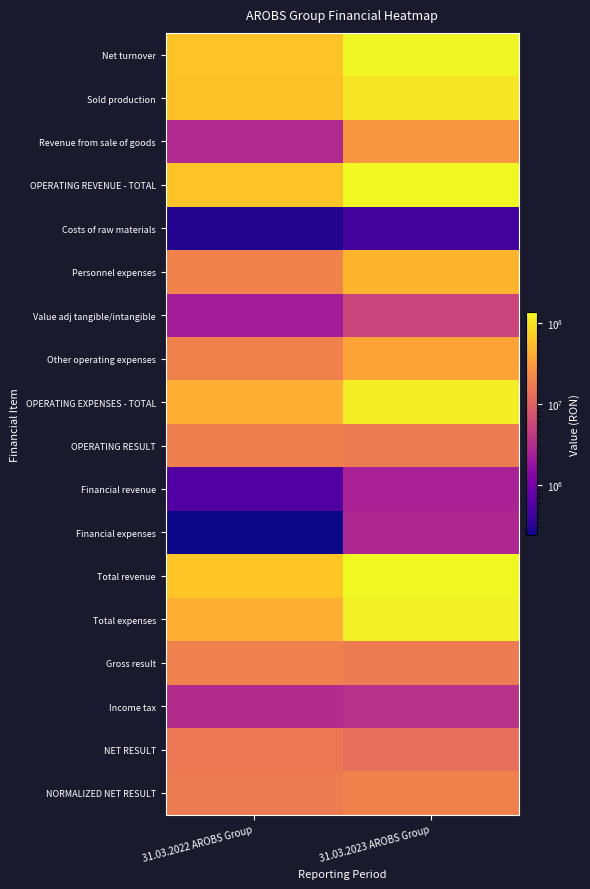

Reading left to right, what are all the values shown in this chart?

Net turnover: 31.03.2022 AROBS Group=61503182	31.03.2023 AROBS Group=131303041
Sold production: 31.03.2022 AROBS Group=58679074	31.03.2023 AROBS Group=102168638
Revenue from sale of goods: 31.03.2022 AROBS Group=3047232	31.03.2023 AROBS Group=29146715
OPERATING REVENUE - TOTAL: 31.03.2022 AROBS Group=62429521	31.03.2023 AROBS Group=133177255
Costs of raw materials: 31.03.2022 AROBS Group=293892	31.03.2023 AROBS Group=463984
Personnel expenses: 31.03.2022 AROBS Group=19748281	31.03.2023 AROBS Group=48177072
Value adj tangible/intangible: 31.03.2022 AROBS Group=2304804	31.03.2023 AROBS Group=5518175
Other operating expenses: 31.03.2022 AROBS Group=19504320	31.03.2023 AROBS Group=36443052
OPERATING EXPENSES - TOTAL: 31.03.2022 AROBS Group=43840859	31.03.2023 AROBS Group=115869508
OPERATING RESULT: 31.03.2022 AROBS Group=18588662	31.03.2023 AROBS Group=17307747
Financial revenue: 31.03.2022 AROBS Group=579284	31.03.2023 AROBS Group=2569109
Financial expenses: 31.03.2022 AROBS Group=237726	31.03.2023 AROBS Group=2842515
Total revenue: 31.03.2022 AROBS Group=63008805	31.03.2023 AROBS Group=135746364
Total expenses: 31.03.2022 AROBS Group=44078585	31.03.2023 AROBS Group=118712023
Gross result: 31.03.2022 AROBS Group=18930220	31.03.2023 AROBS Group=17034341
Income tax: 31.03.2022 AROBS Group=3136122	31.03.2023 AROBS Group=3579727
NET RESULT: 31.03.2022 AROBS Group=15794098	31.03.2023 AROBS Group=13454614
NORMALIZED NET RESULT: 31.03.2022 AROBS Group=17176185	31.03.2023 AROBS Group=19346566